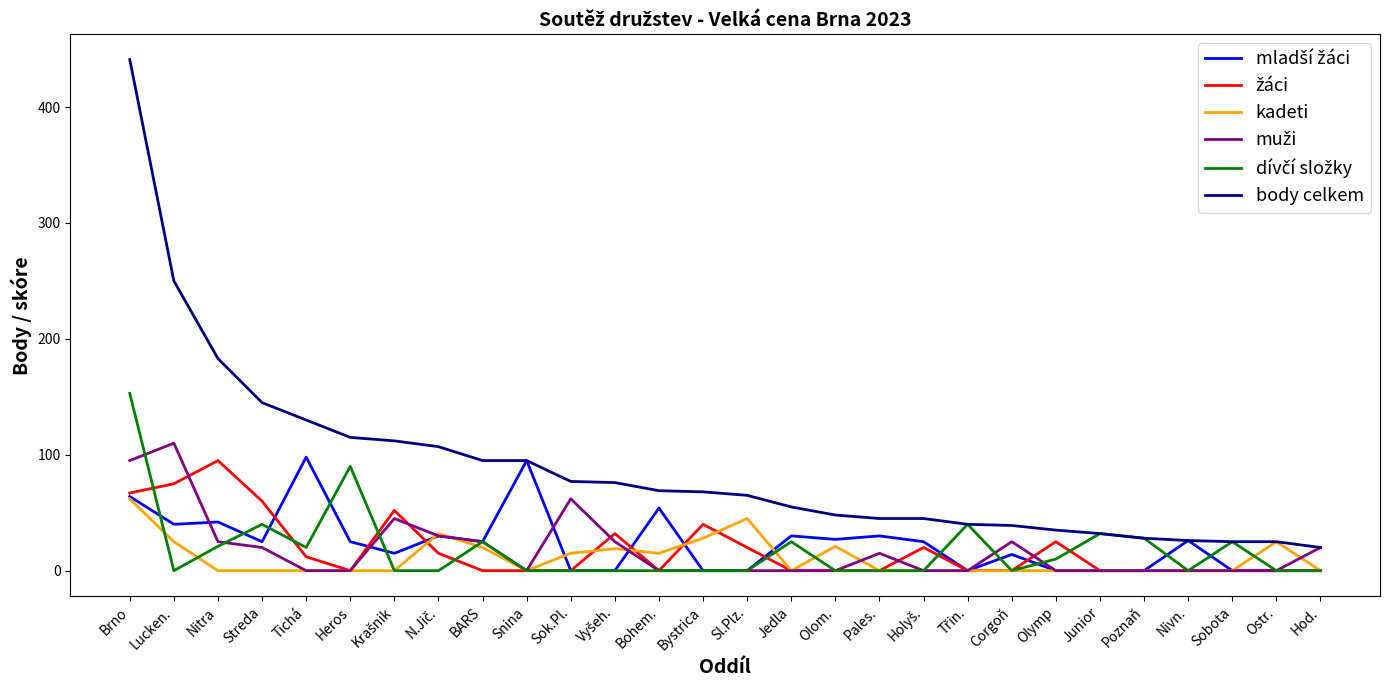

What is the maximum value for body celkem?

441